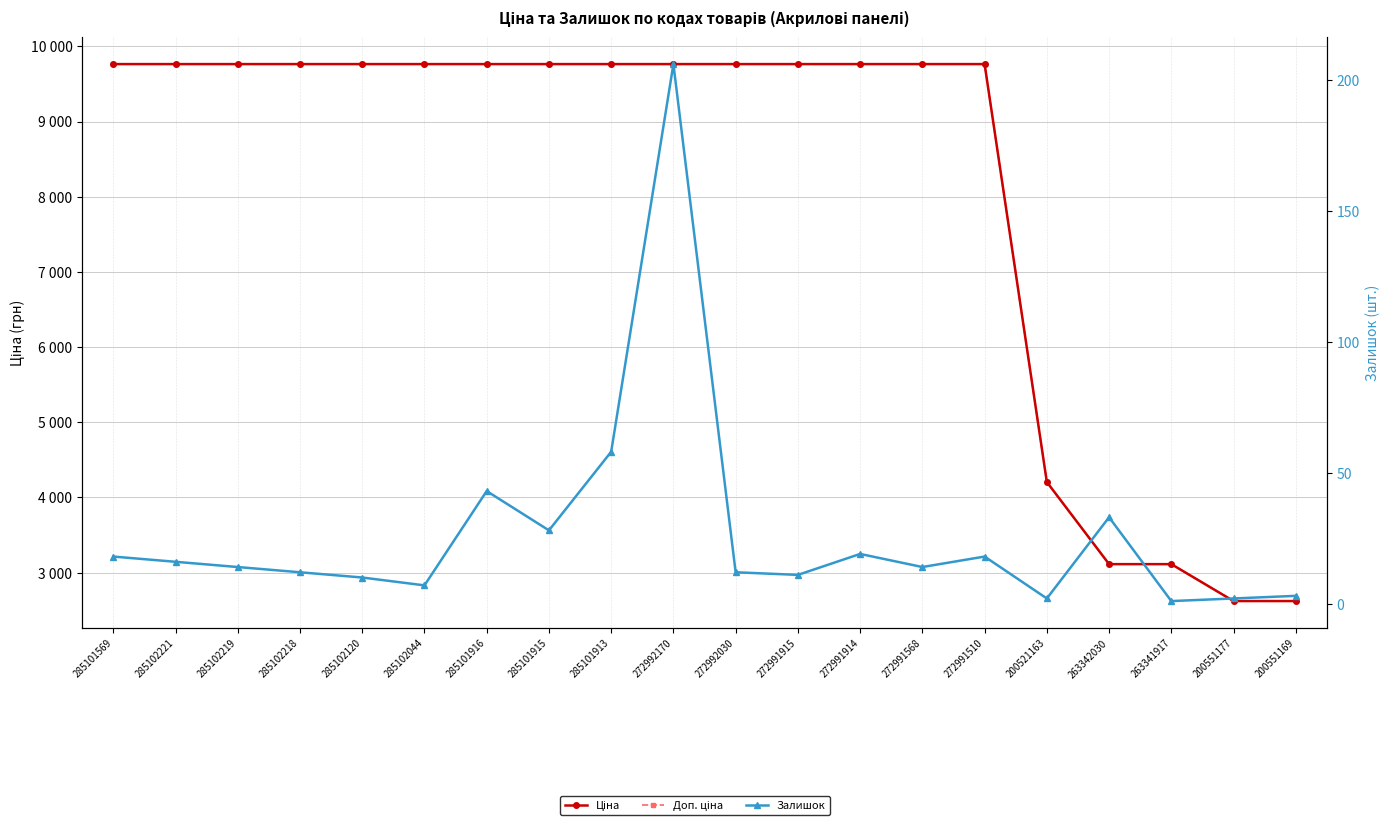

Which category has the lowest value in the Залишок series?

263341917